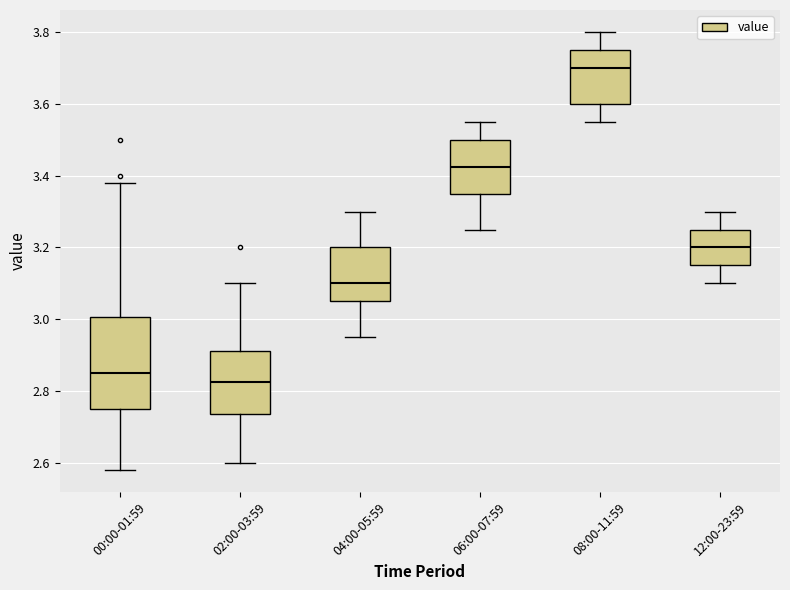

Where is the lower edge of the box for 12:00-23:59 on the y-axis? The values are not printed on the chart, so give them approximately, as read against the axis.

3.16